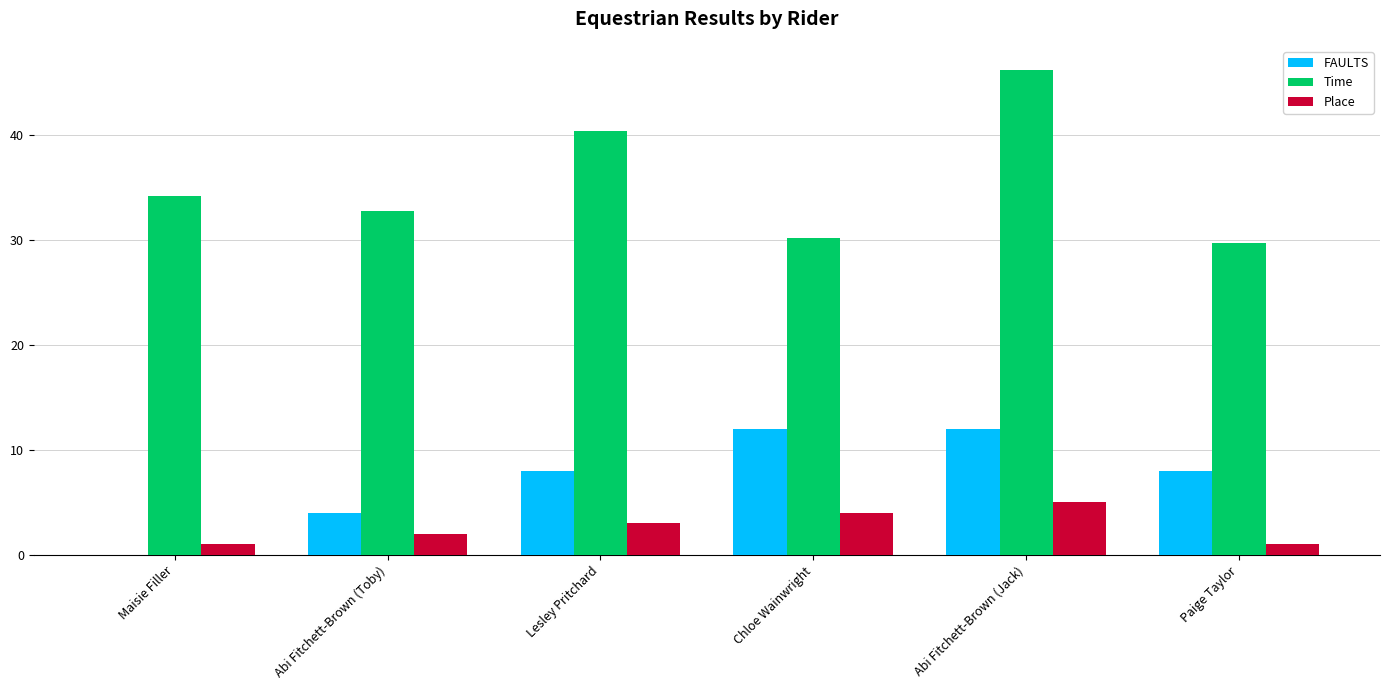

Between Chloe Wainwright and Paige Taylor, which series saw the biggest shift?

FAULTS